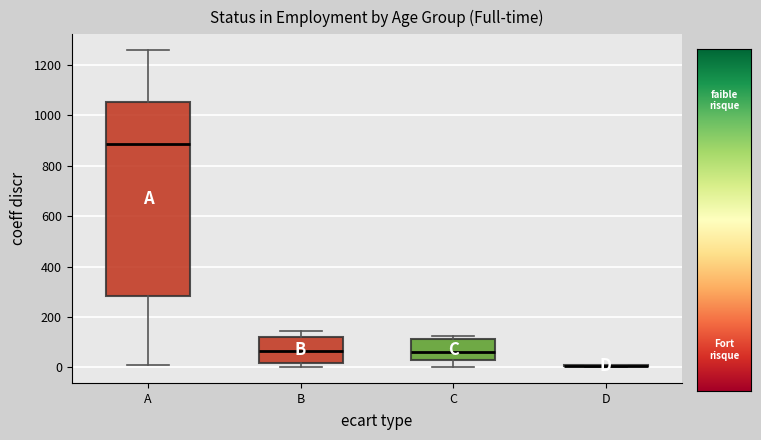

Reading left to right, transcribe this box plot: for each box, give where its median line is, the range the box spans, and where its two whiskers end, as read against the y-axis. The values are not printed on the chart, so give them approximately, as read against the axis.

A: median 880, box 280 to 1060, whiskers 20 to 1260
B: median 60, box 20 to 120, whiskers 0 to 140
C: median 60, box 20 to 120, whiskers 0 to 120 (just above the box's upper edge)
D: box collapsed to a line at 0, whiskers 0 to 20